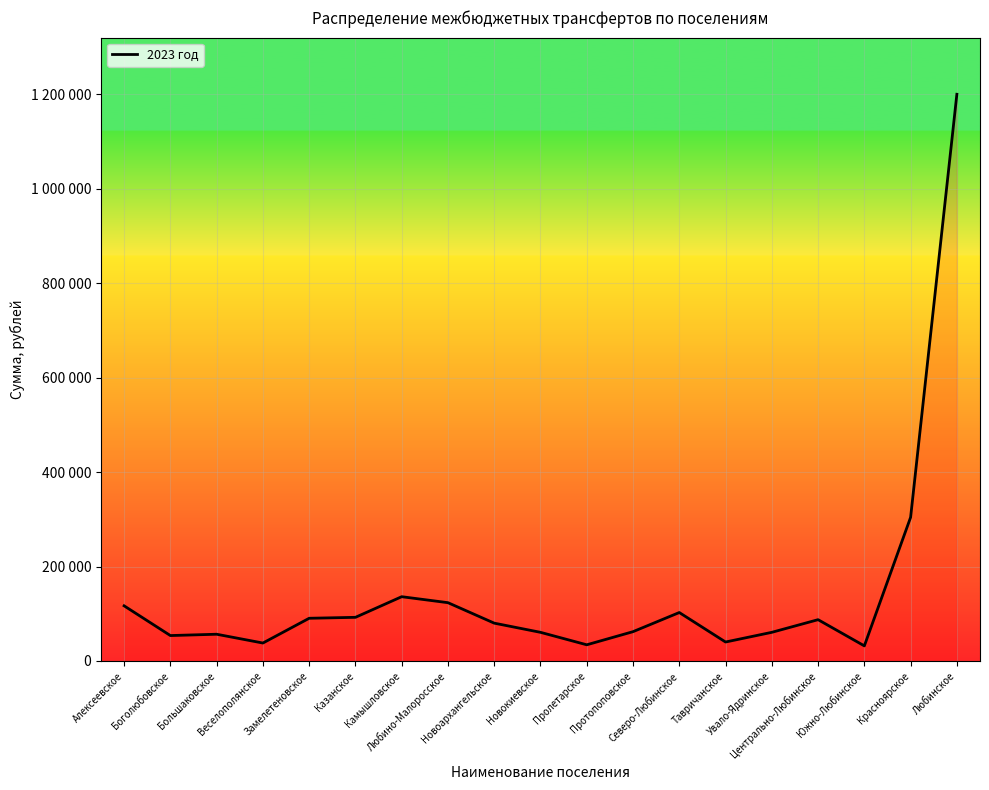

True or false: the data shows 136113 at Камышловское.

True